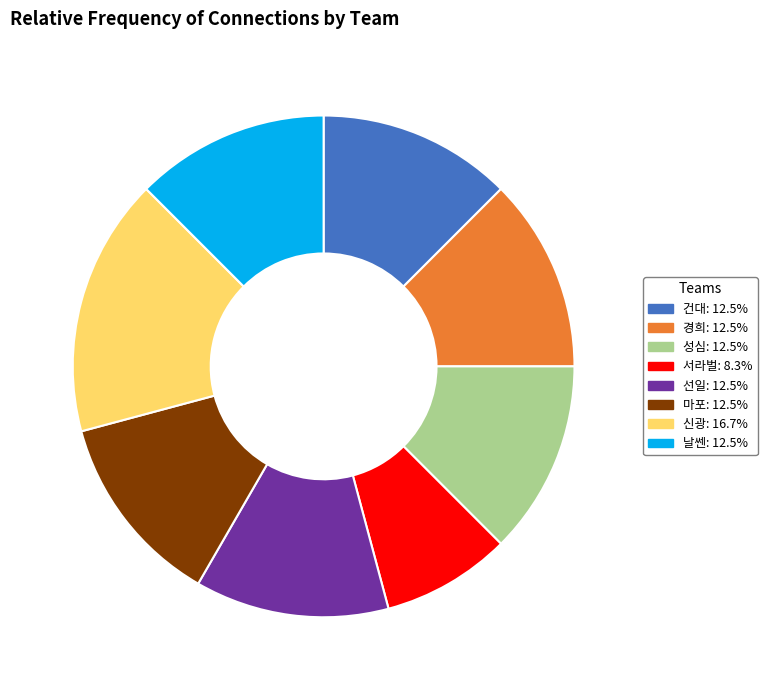

Count the number of slices in the pie.

8